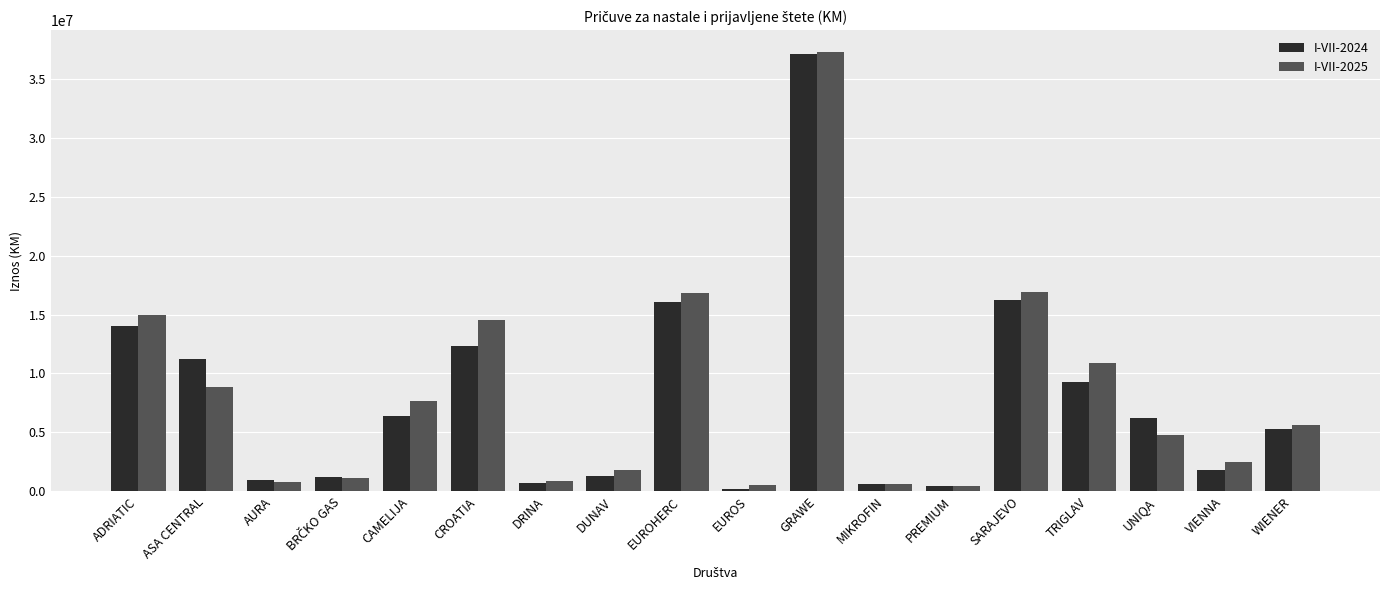

Between ADRIATIC and UNIQA, which series saw the biggest shift?

I-VII-2025